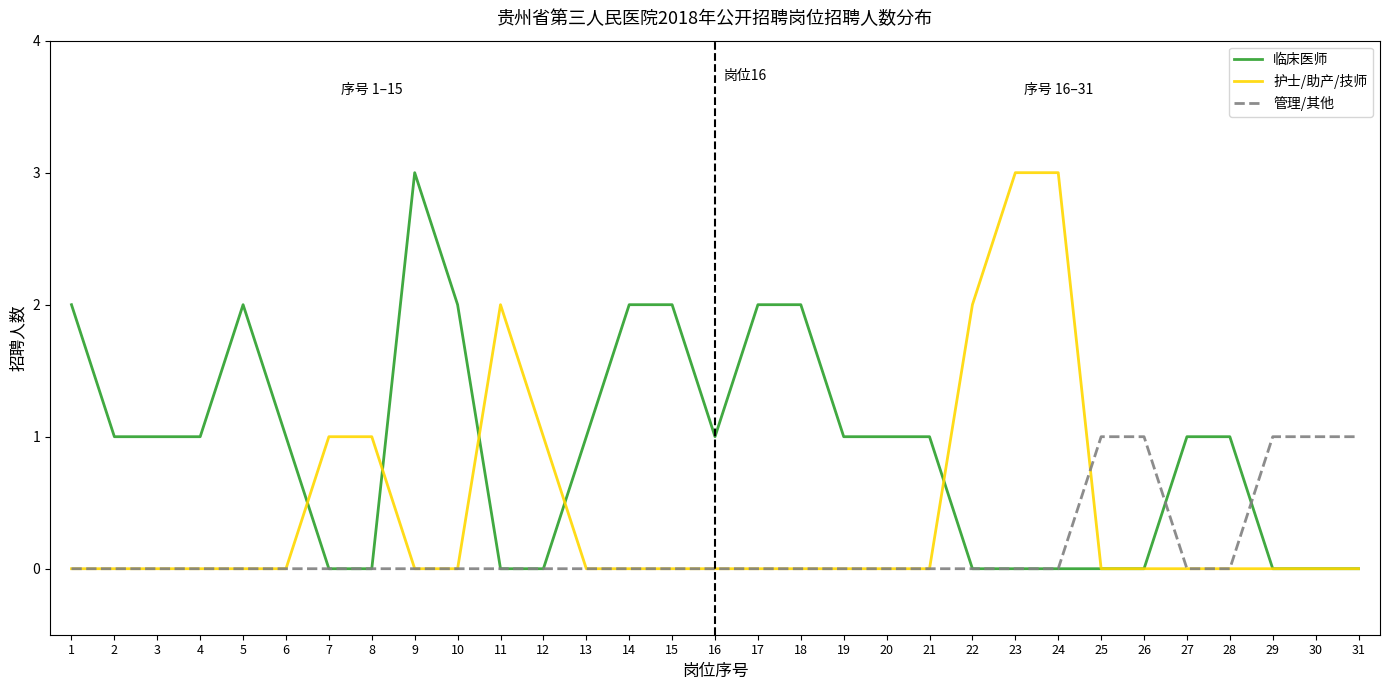

Is the value of 护士/助产/技师 at 16 greater than the value of 临床医师 at 2?

No